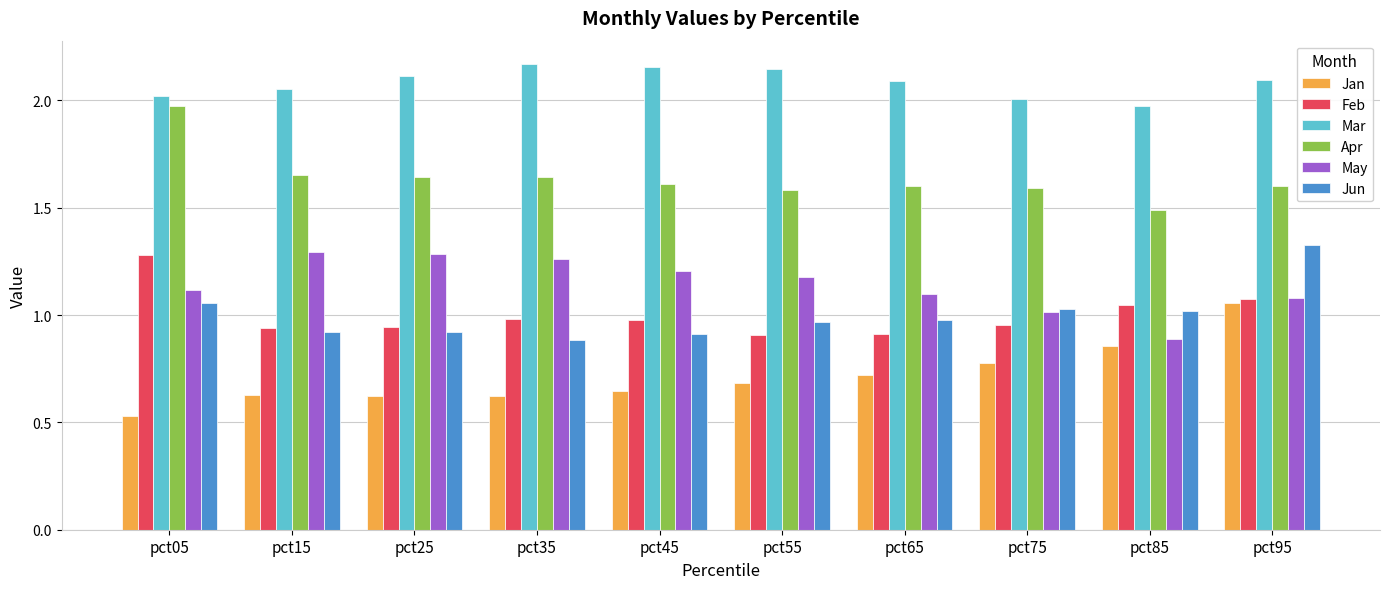

What is the total value across all series at pct45?

7.5